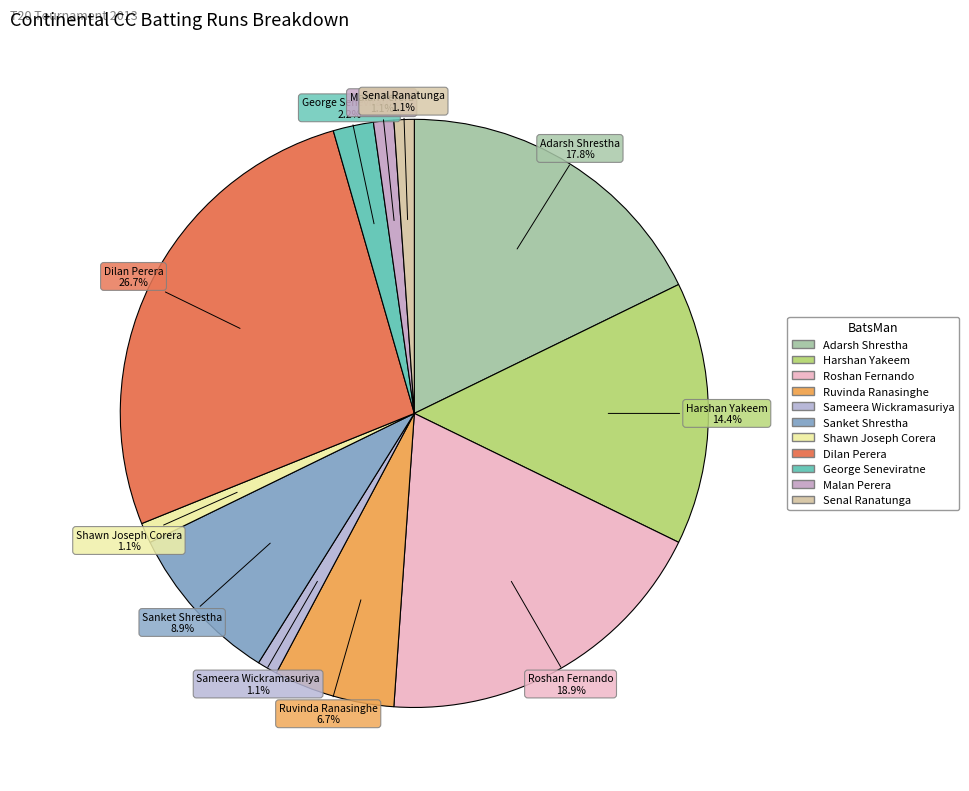

To the nearest percent, what percentage of the pie is Malan Perera?

1%